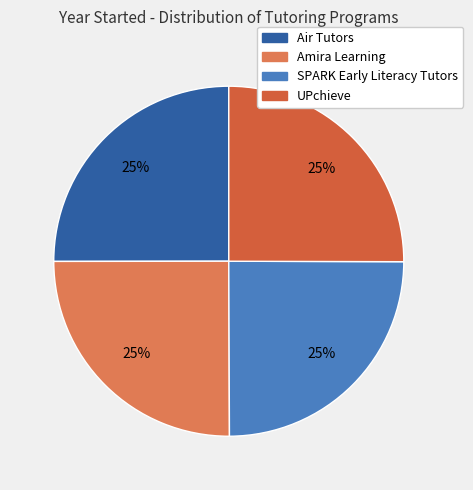

Do Air Tutors and SPARK Early Literacy Tutors together represent more than half of the pie?

No